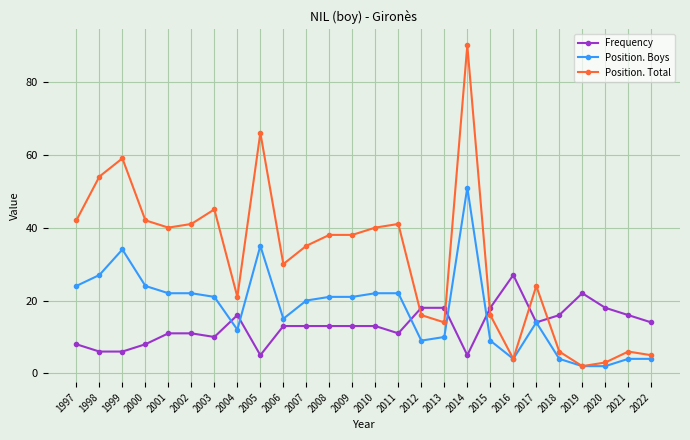

Between which two adjacent categories do Position. Boys and Frequency first intersect?

2003 and 2004